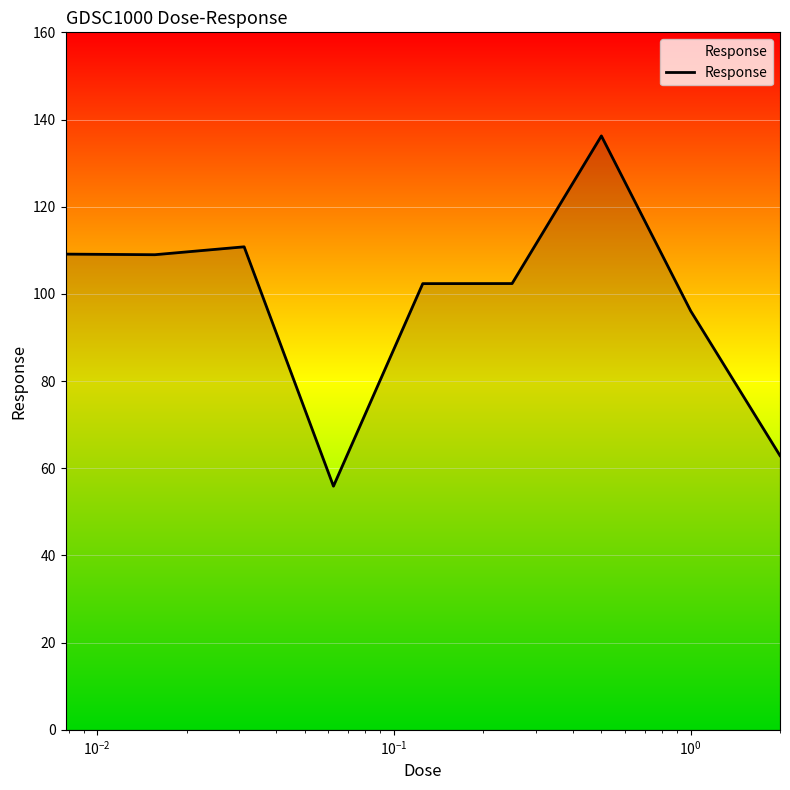

What is the maximum value shown in the chart?

136.2